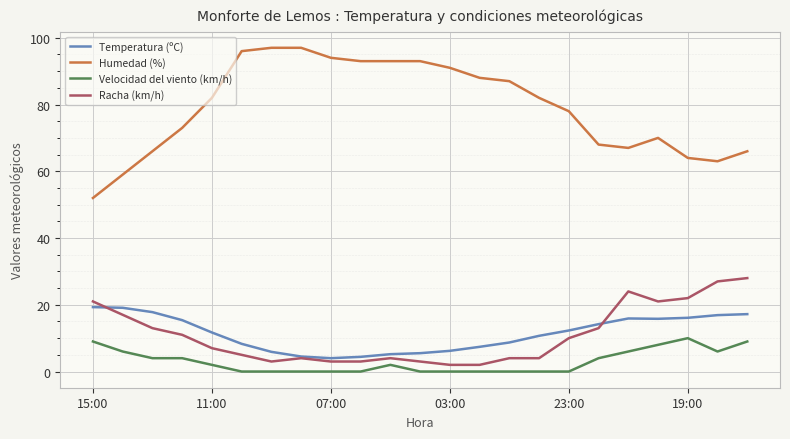

Rank the series by their maximum value, from lowest to highest.

Velocidad del viento (km/h), Temperatura (ºC), Racha (km/h), Humedad (%)